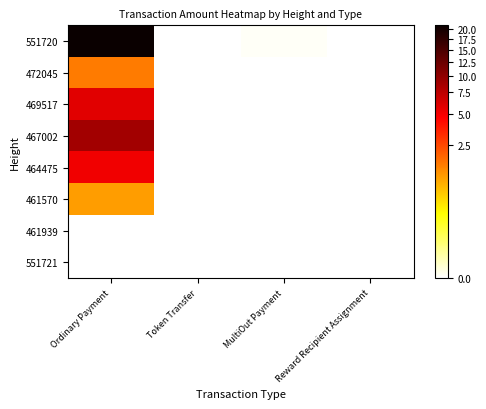

What is the maximum value shown in the chart?

21.0